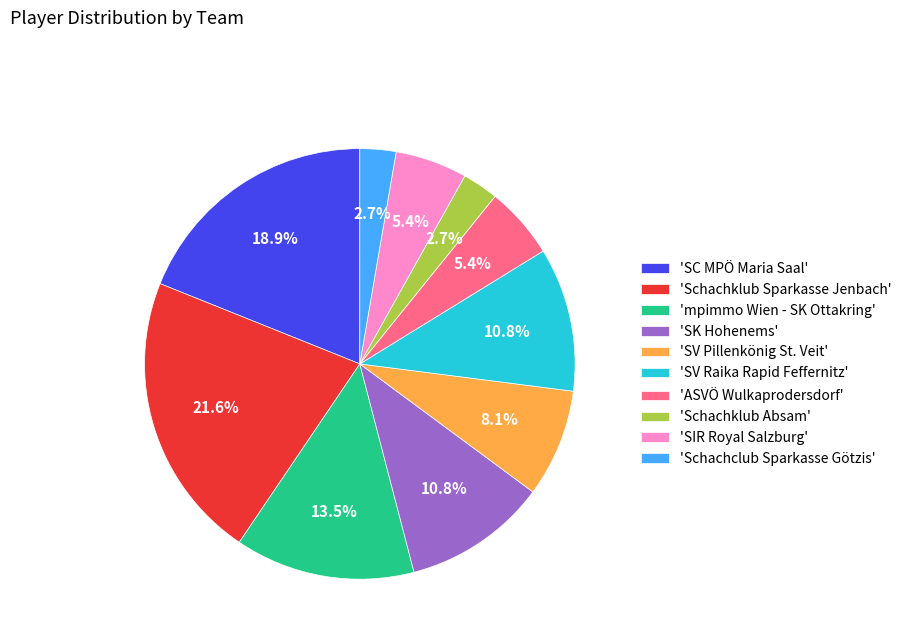

What is the largest slice in the pie chart?

'Schachklub Sparkasse Jenbach'